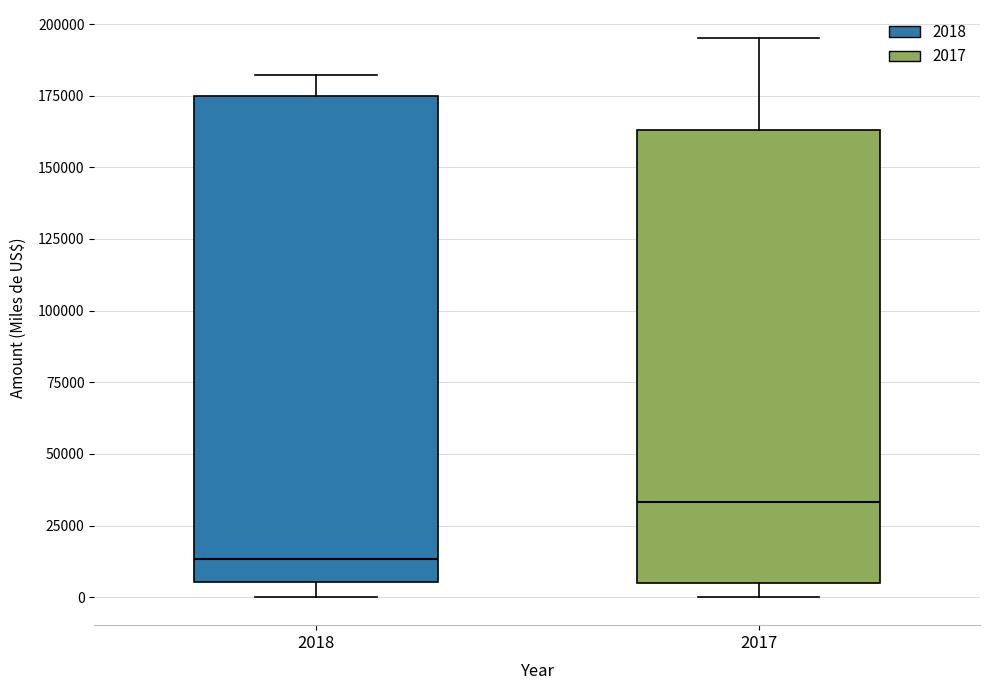

Which box's median line is the lowest?

2018